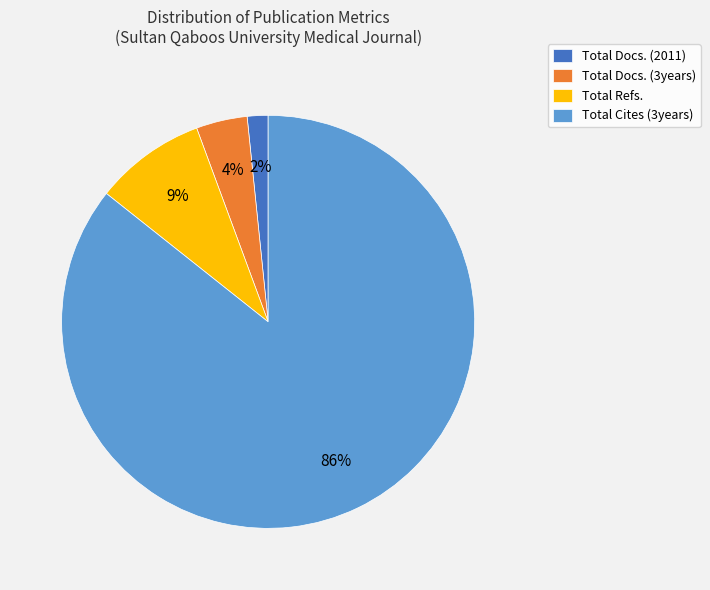

To the nearest percent, what is the difference between the Total Docs. (2011) and Total Docs. (3years) slice percentages?

2%